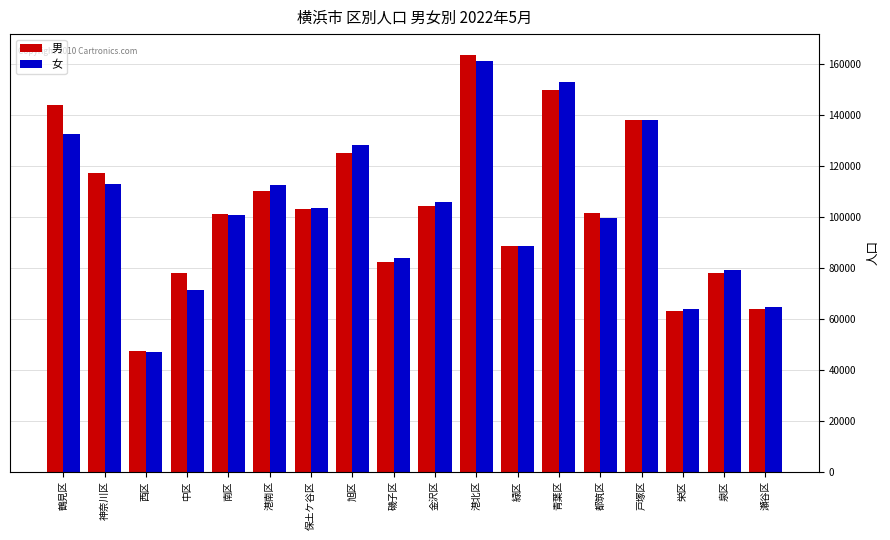

How many groups of bars are there?

18